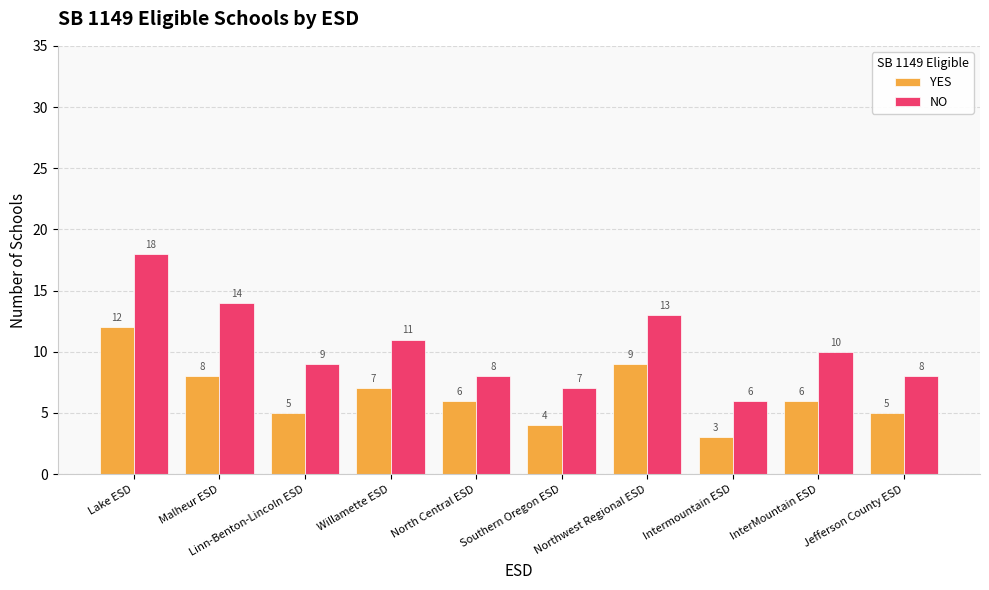

Which series changed the most between Lake ESD and Jefferson County ESD?

NO